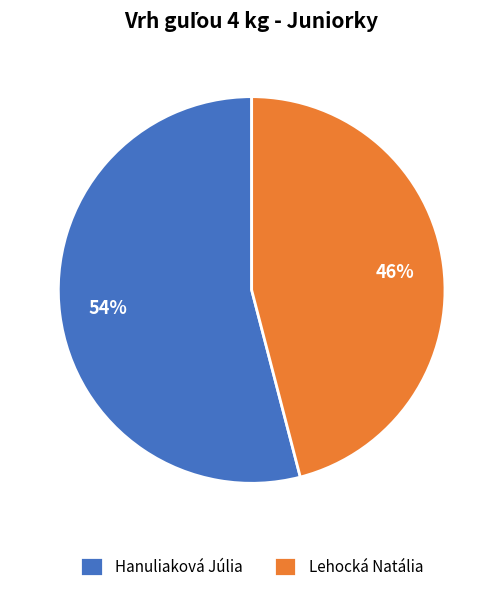

Do Hanuliaková Júlia and Lehocká Natália together represent more than half of the pie?

Yes